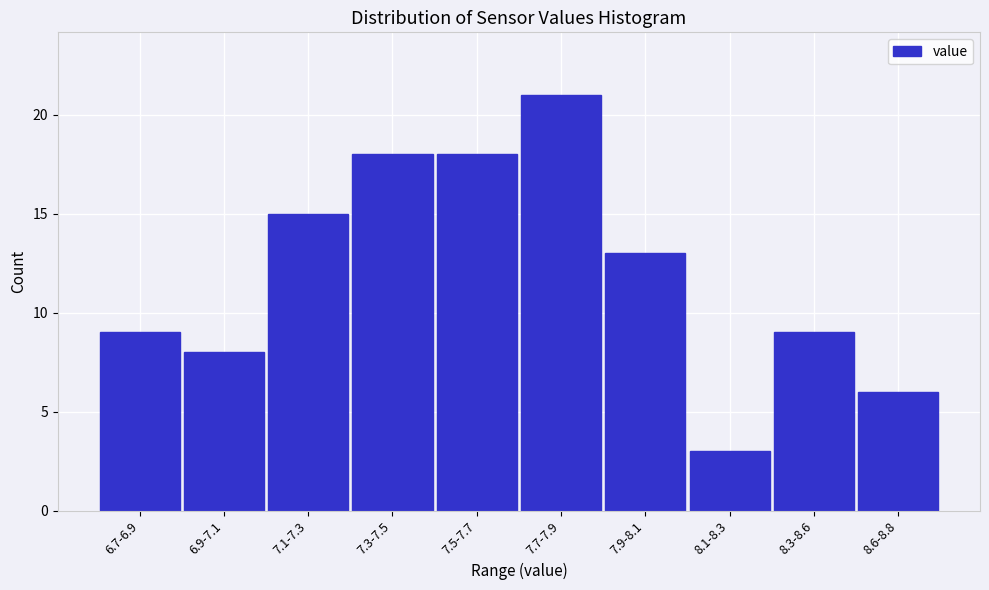

Reading left to right, extract all data points from this chart.

9	8	15	18	18	21	13	3	9	6